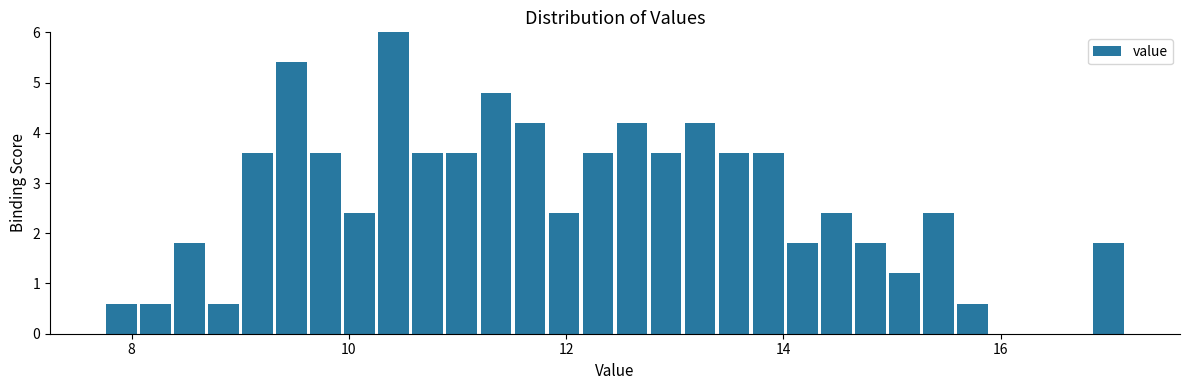

Around what value on the x-axis is the tallest bar? Give the approximate position of its centre, as read against the axis.

10.4